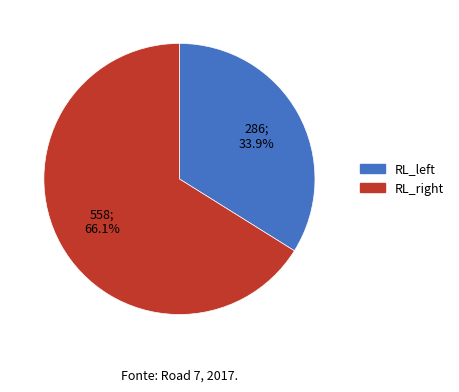

Does any single category account for the majority?

Yes